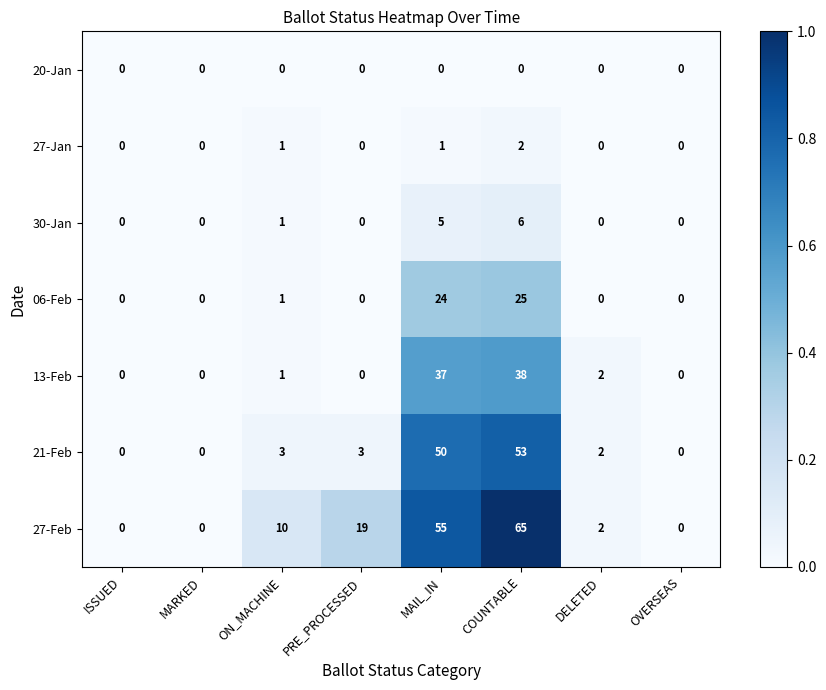

The 13-Feb series shows 20 at PRE_PROCESSED. True or false?

False